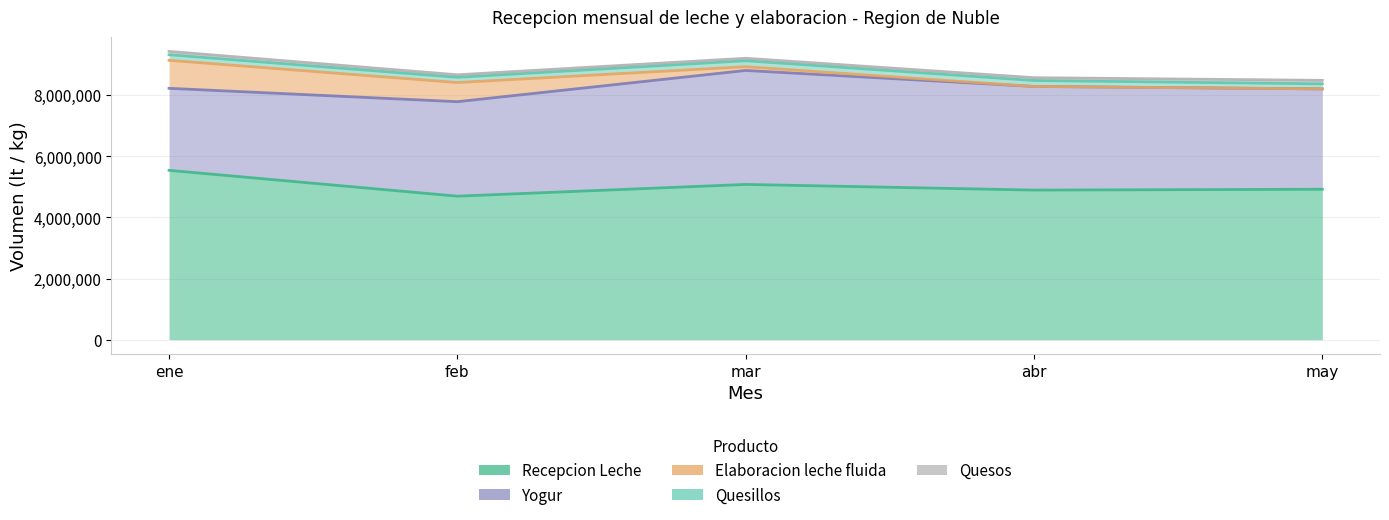

True or false: Quesos and Yogur intersect in this chart.

False